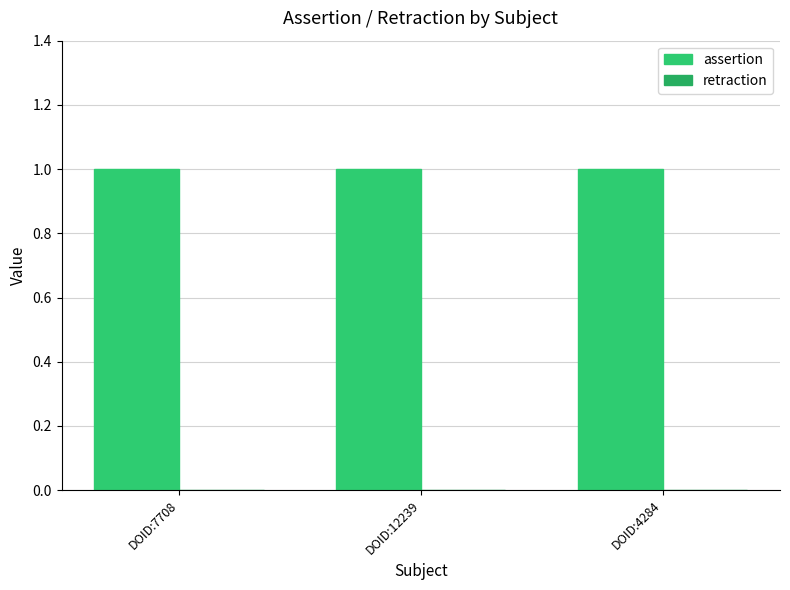

Reading left to right, extract all data points from this chart.

assertion: DOID:7708=1	DOID:12239=1	DOID:4284=1
retraction: DOID:7708=0	DOID:12239=0	DOID:4284=0